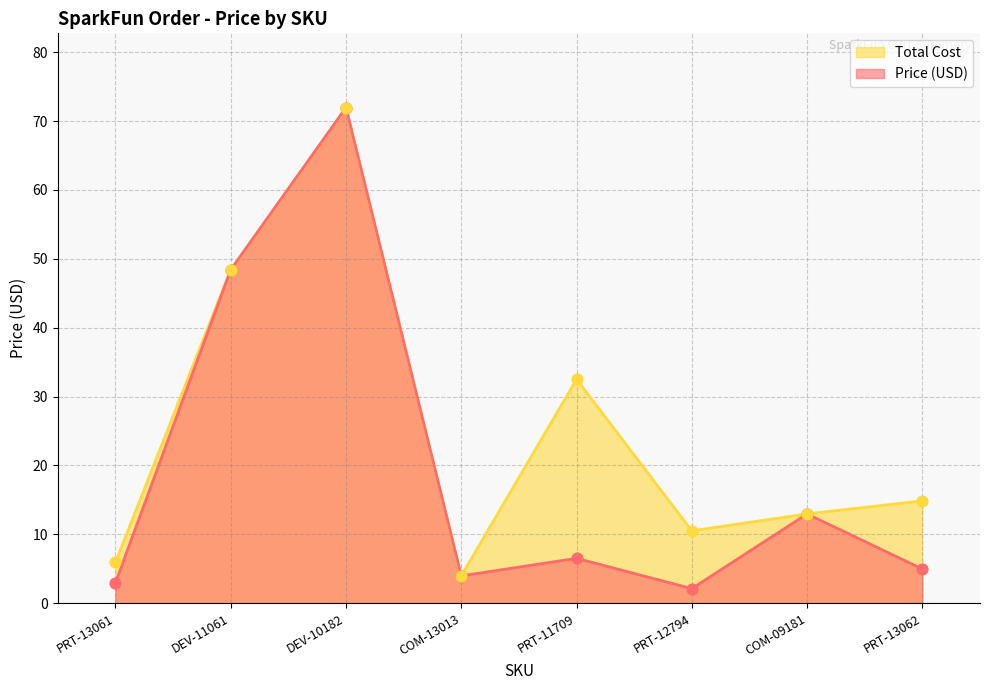

What are all the series names shown in the legend?

Total Cost, Price (USD)